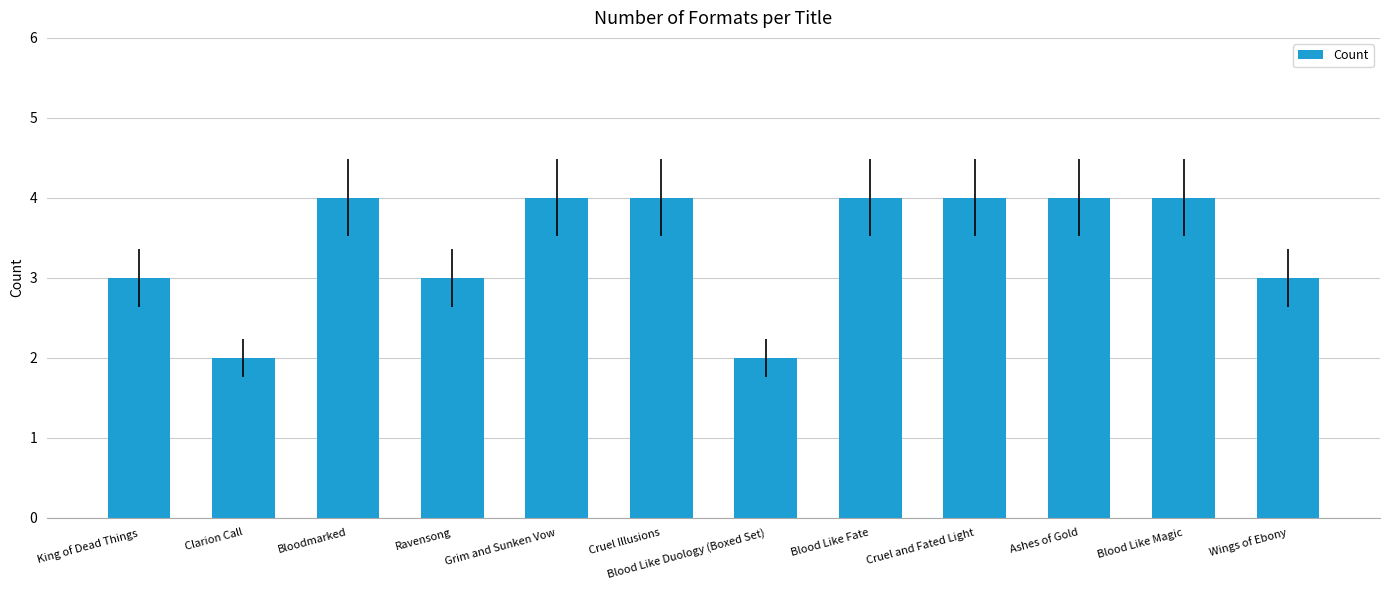

Approximately how many times larger is the value at Cruel and Fated Light compared to Clarion Call?

2.0